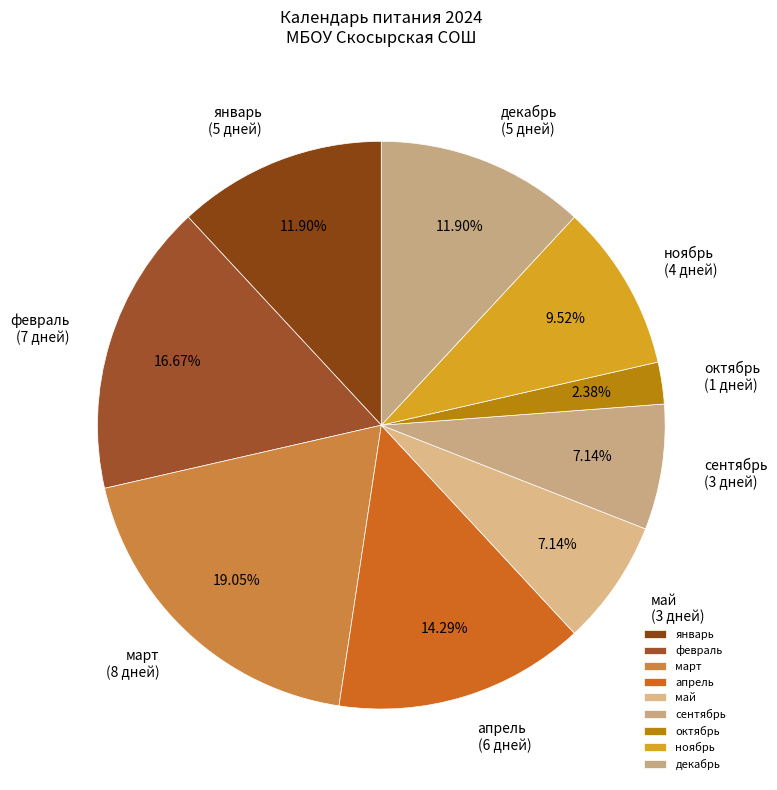

What percentage is the январь slice, to the nearest percent?

12%